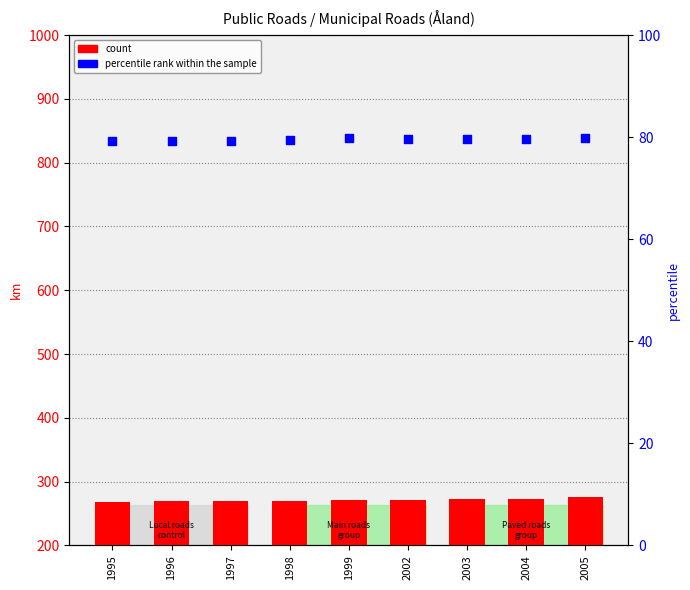

Which series reaches the minimum Y coordinate?

percentile rank within the sample